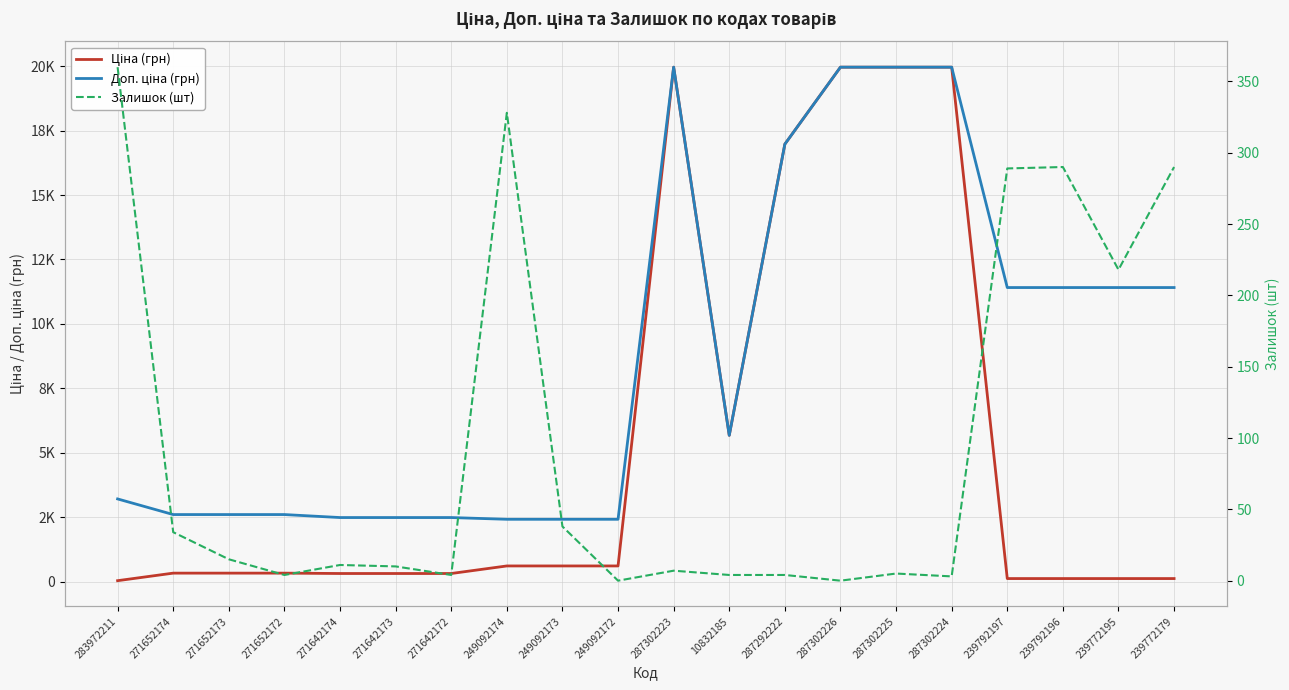

Which has a higher value, 271652173 or 287302226?

287302226